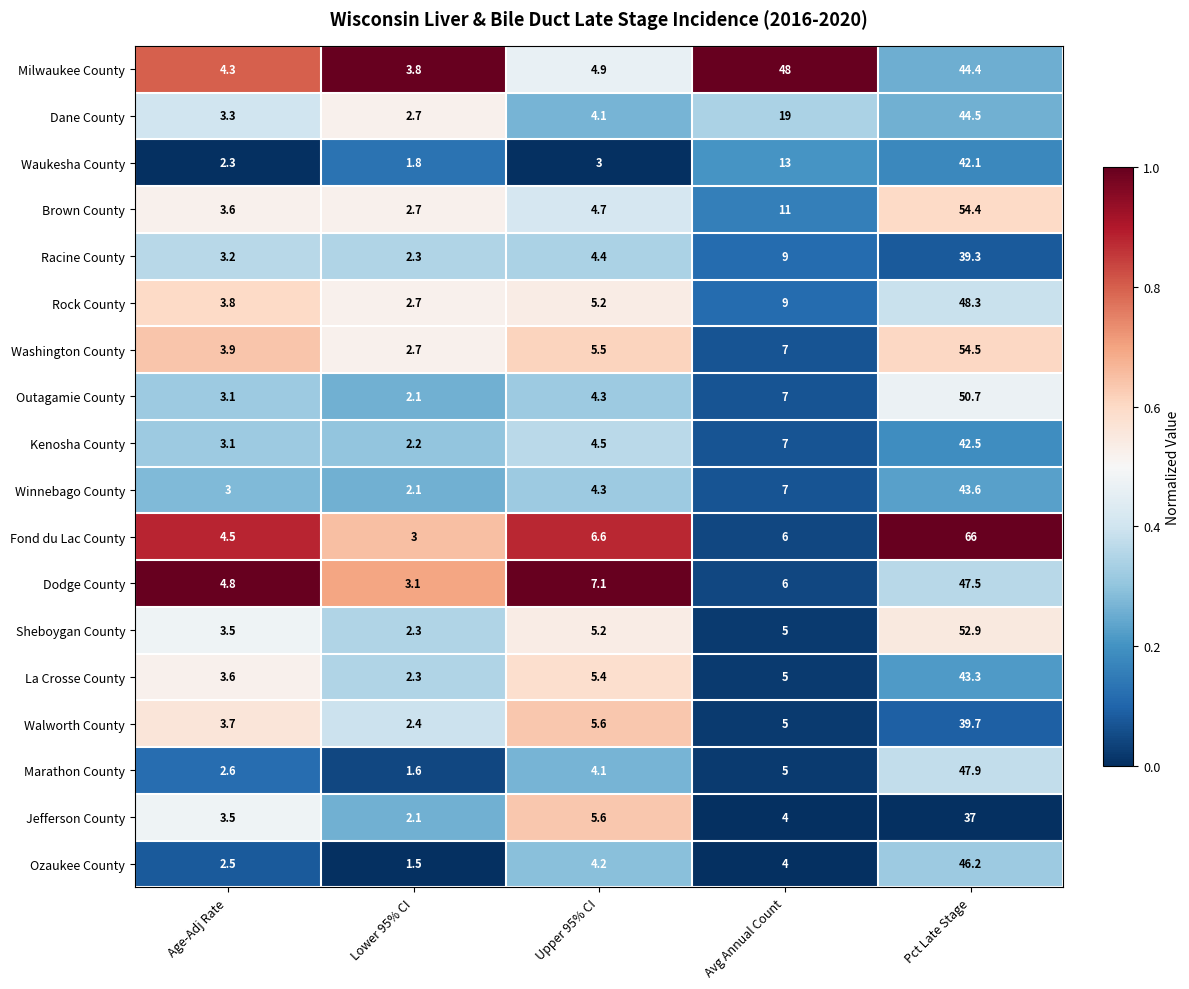

Which label corresponds to the largest value in the chart?

Pct Late Stage